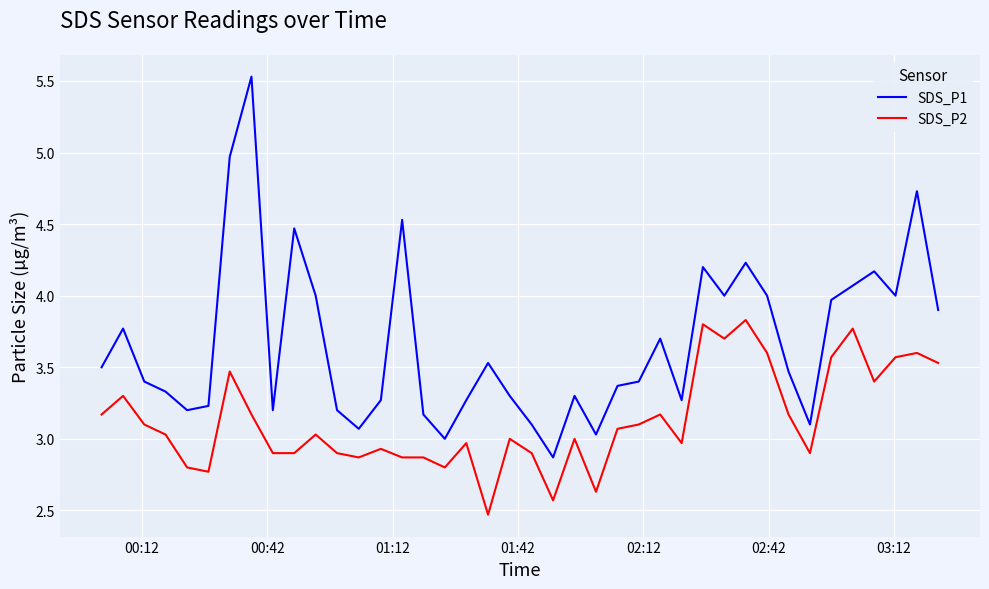

What is the minimum value shown in the chart?

2.5